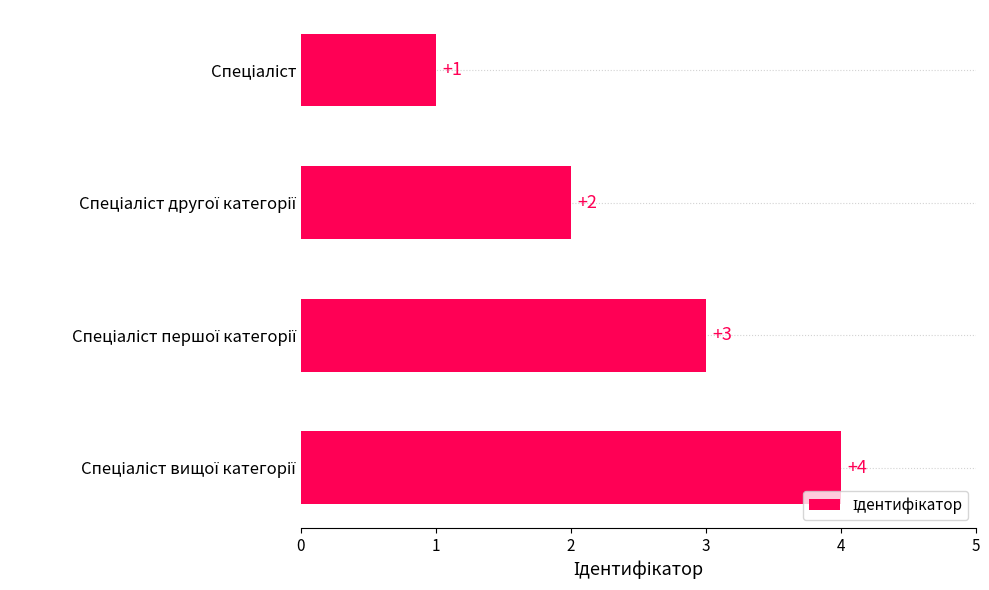

What is the greatest value displayed?

4